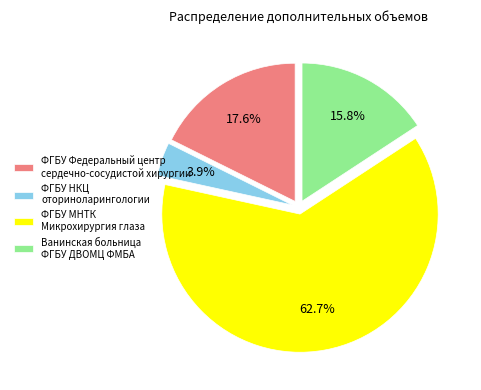

Between Ванинская больница ФГБУ ДВОМЦ ФМБА and ФГБУ НКЦ оториноларингологии, which is larger?

Ванинская больница ФГБУ ДВОМЦ ФМБА